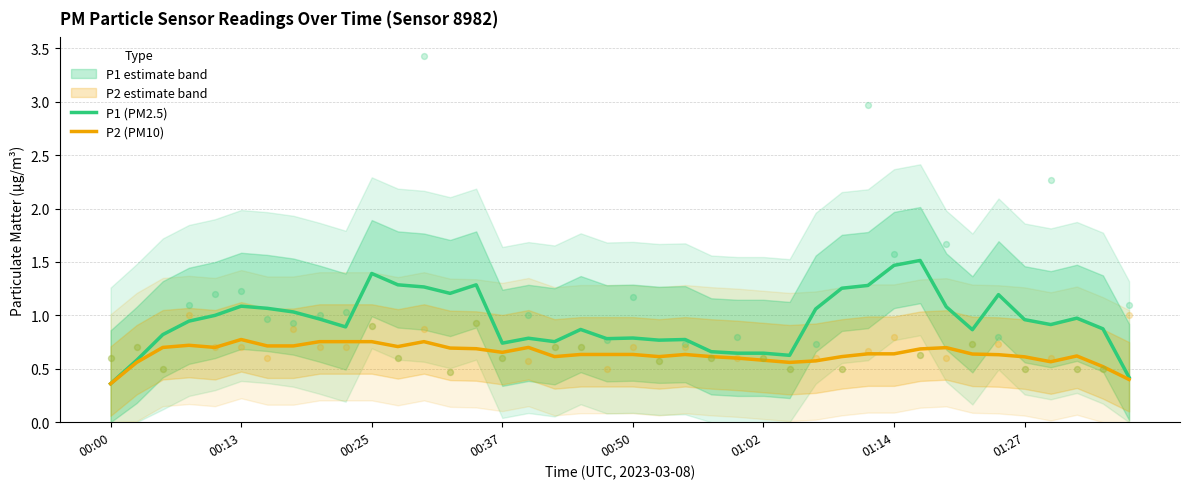

Which series has the largest total across all categories?

P1 (PM2.5)